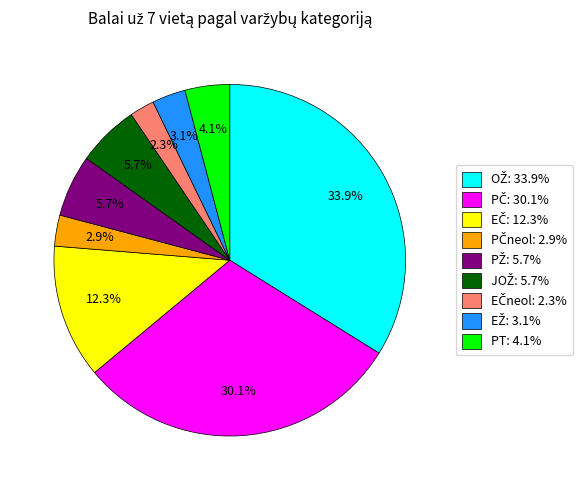

Is there any slice that represents more than half of the pie?

No